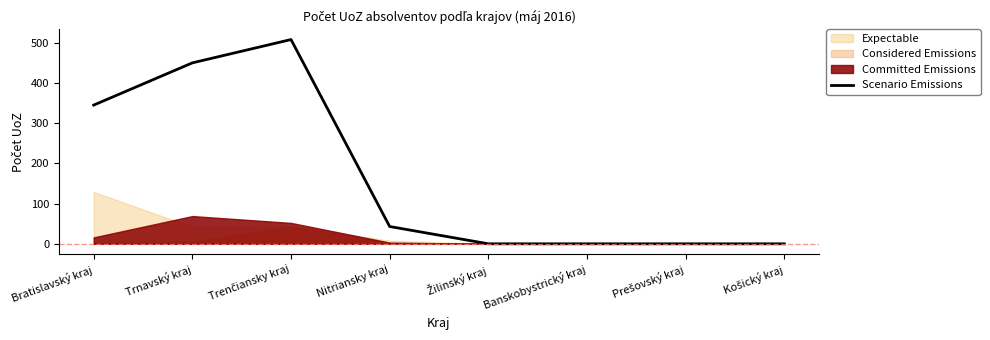

What is the highest value of the Scenario Emissions series?

508